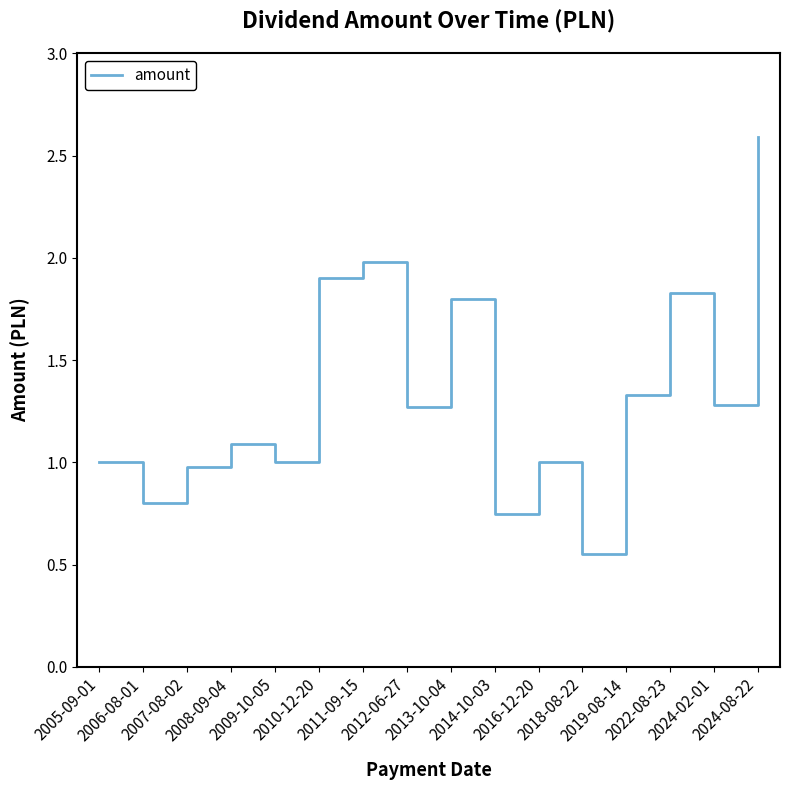

The value at 2005-09-01 is 1.0. True or false?

True